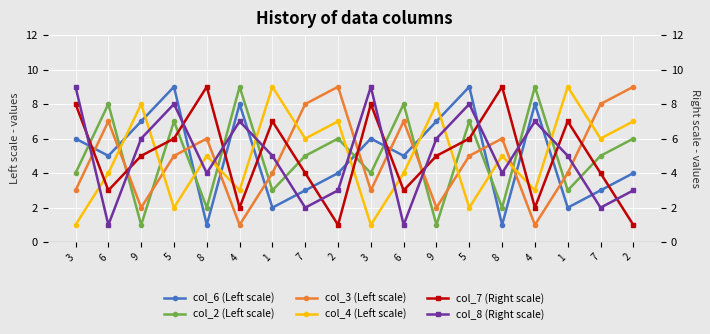

What is the value of the col_4 (Left scale) point at the 8th from the left?

6